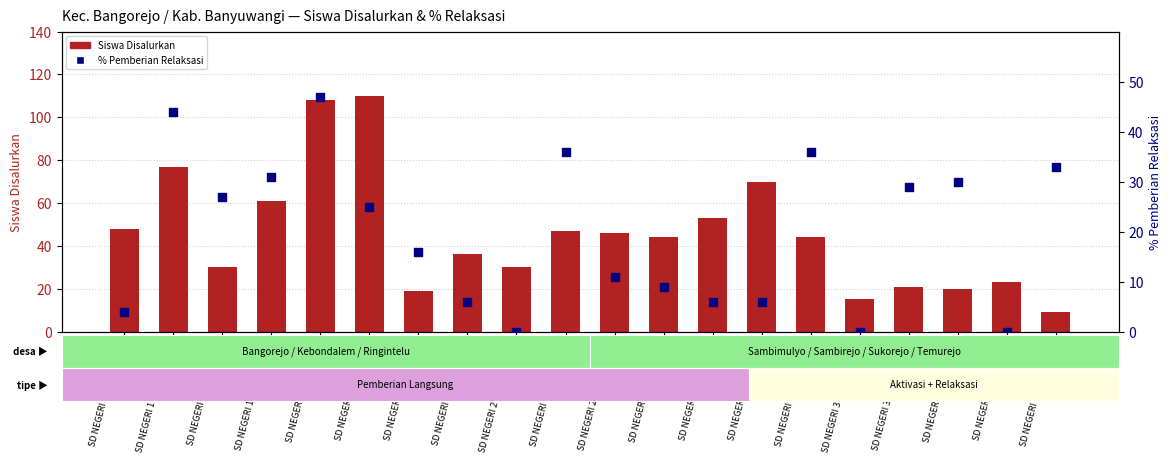

What is the total value across all series at SD NEGERI 4 BANGOREJO?

42